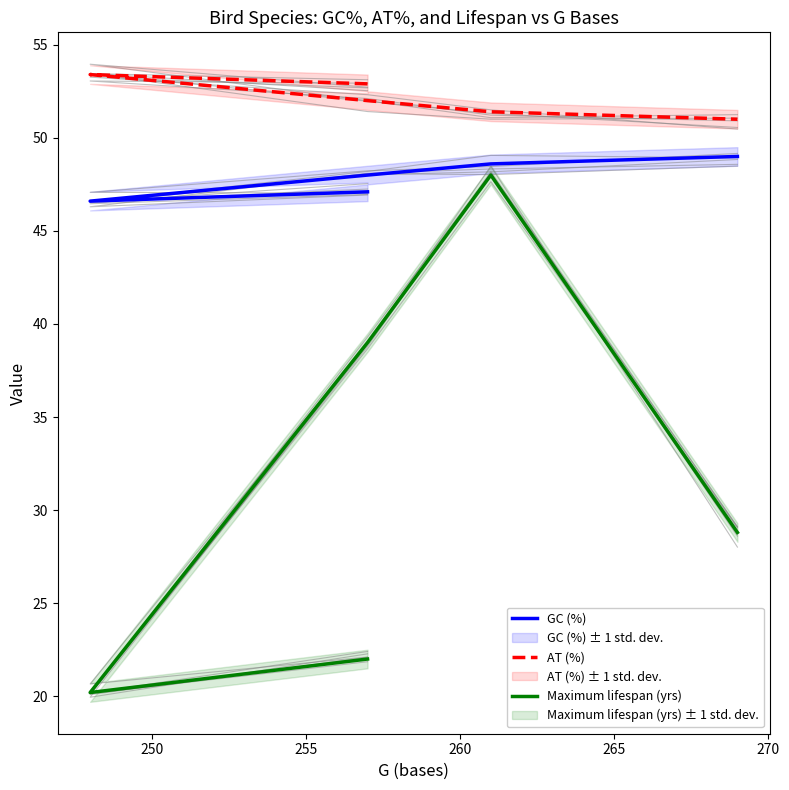

What is the maximum value shown in the chart?

53.4